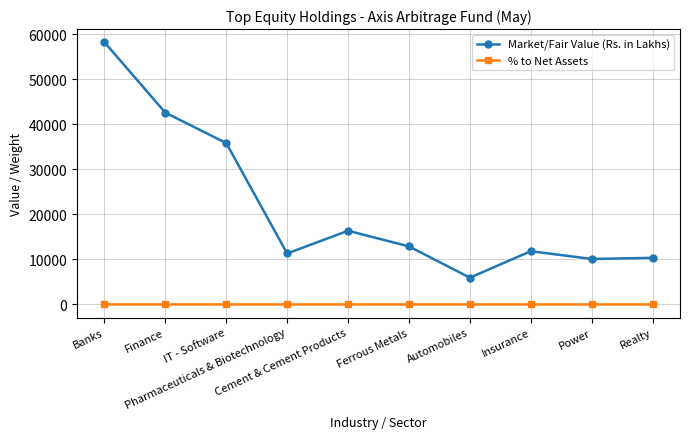

Rank the series by their average value, from highest to lowest.

Market/Fair Value (Rs. in Lakhs), % to Net Assets